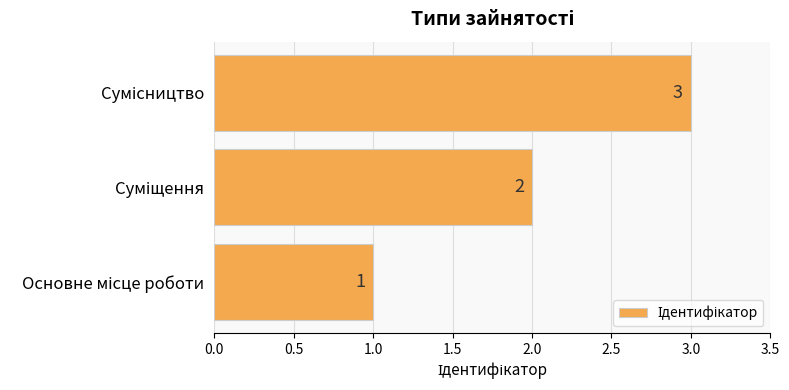

How many values are between 1 and 3?

3